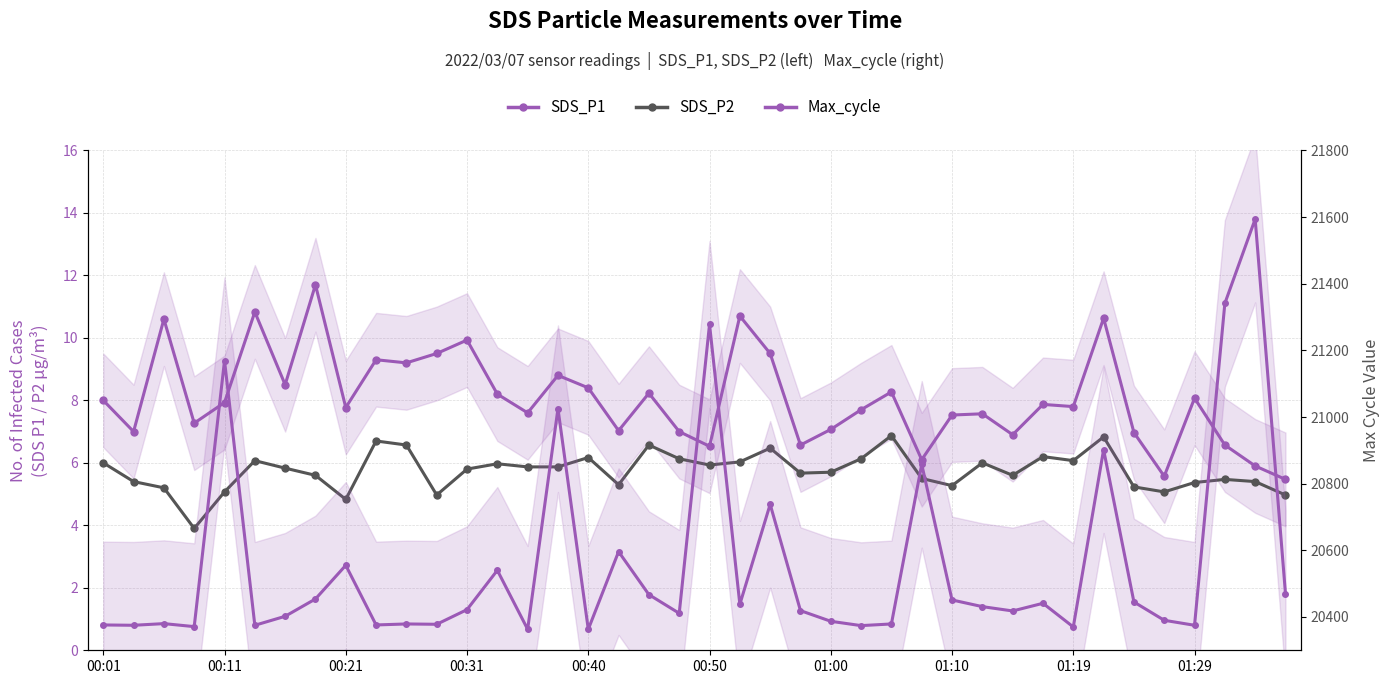

What is the difference between the Max_cycle values at 30 and 00:50?

43.0